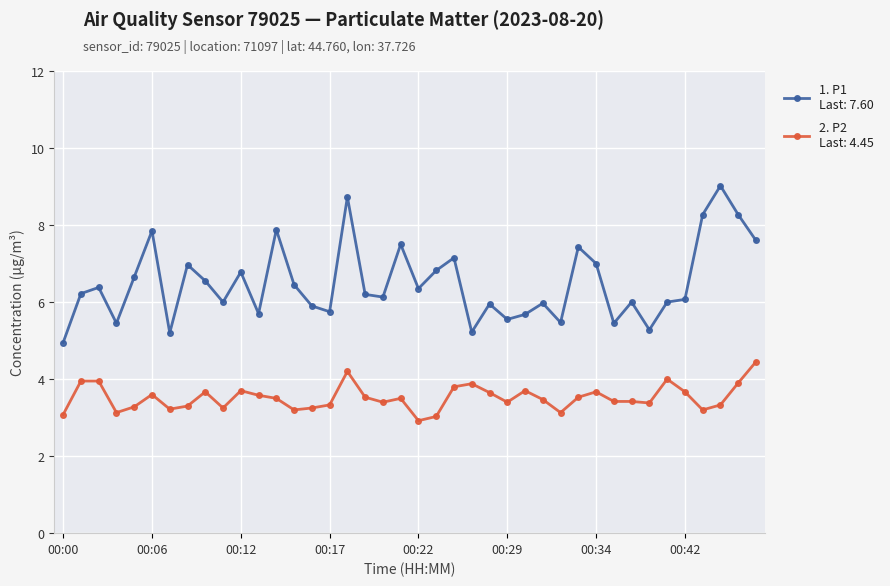

What is the smallest value displayed?

2.9